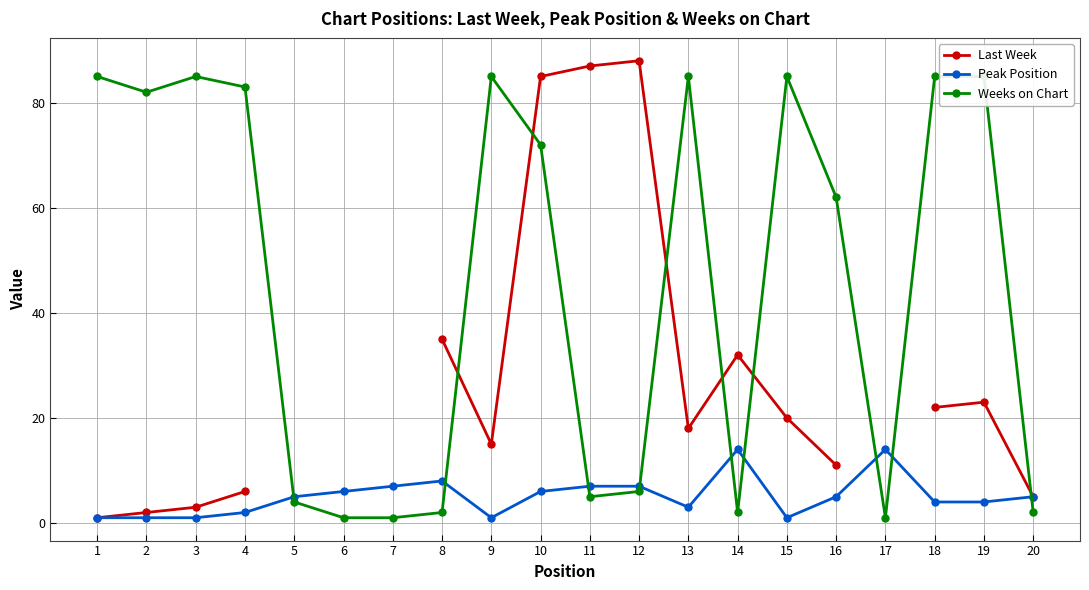

Is this an area chart (filled region under the line)?

No